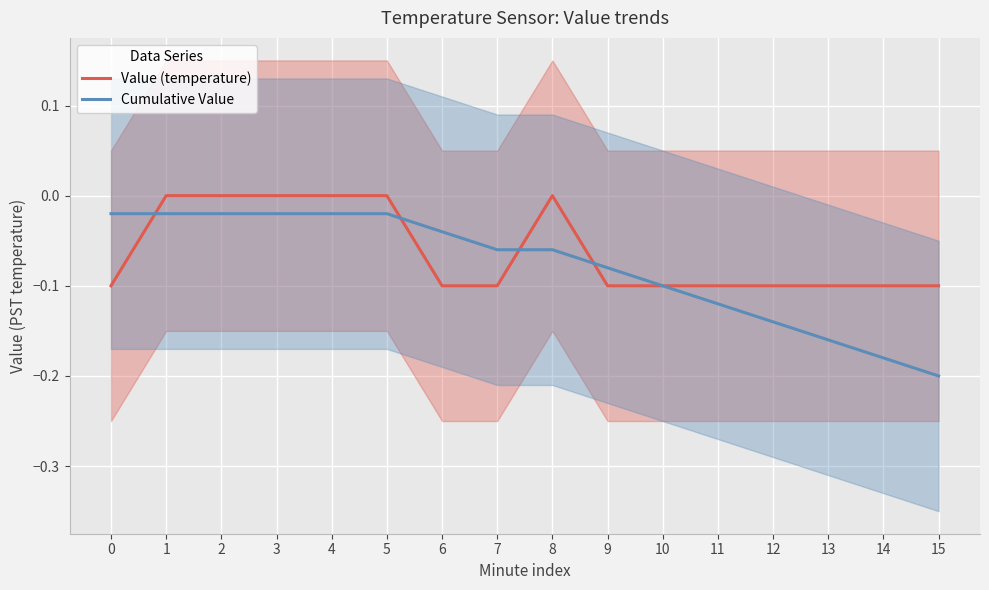

Reading right to left, extract all data points from this chart.

Value (temperature): 15=-0.1	14=-0.1	13=-0.1	12=-0.1	11=-0.1	10=-0.1	9=-0.1	8=0.0	7=-0.1	6=-0.1	5=0.0	4=0.0	3=0.0	2=0.0	1=0.0	0=-0.1
Cumulative Value: 15=-0.2	14=-0.2	13=-0.2	12=-0.1	11=-0.1	10=-0.1	9=-0.1	8=-0.1	7=-0.1	6=-0.0	5=-0.0	4=-0.0	3=-0.0	2=-0.0	1=-0.0	0=-0.0